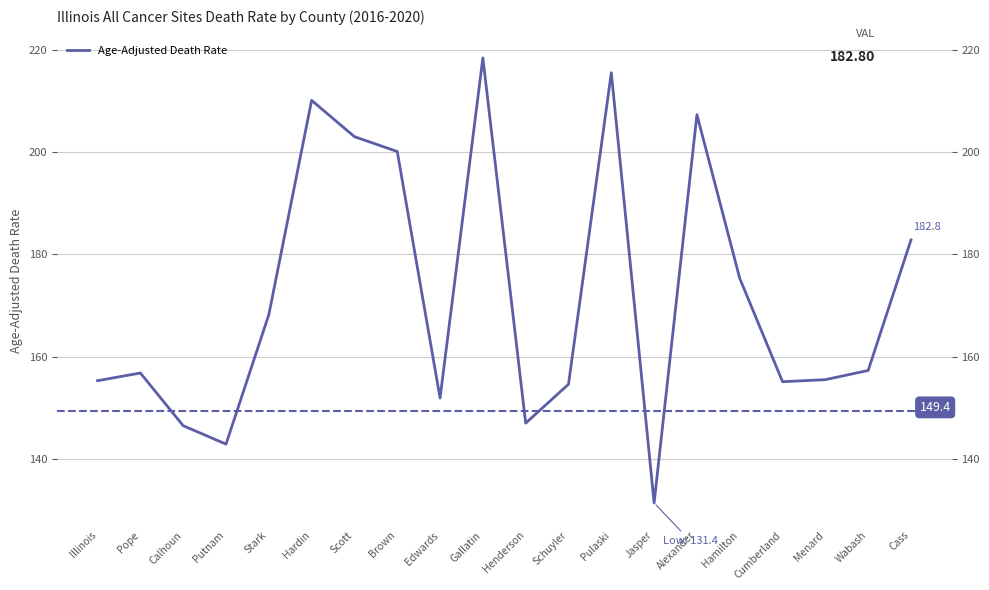

Rank the categories by value from lowest to highest.

Jasper, Putnam, Calhoun, Henderson, Edwards, Schuyler, Cumberland, Illinois, Menard, Pope, Wabash, Stark, Hamilton, Cass, Brown, Scott, Alexander, Hardin, Pulaski, Gallatin